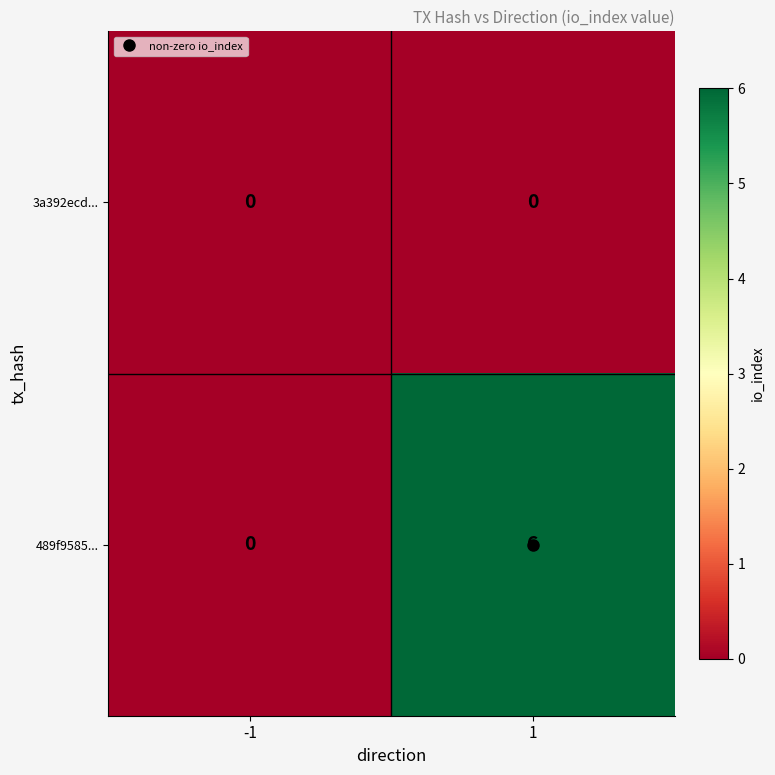

What is the average value of the 489f9585... series?

3